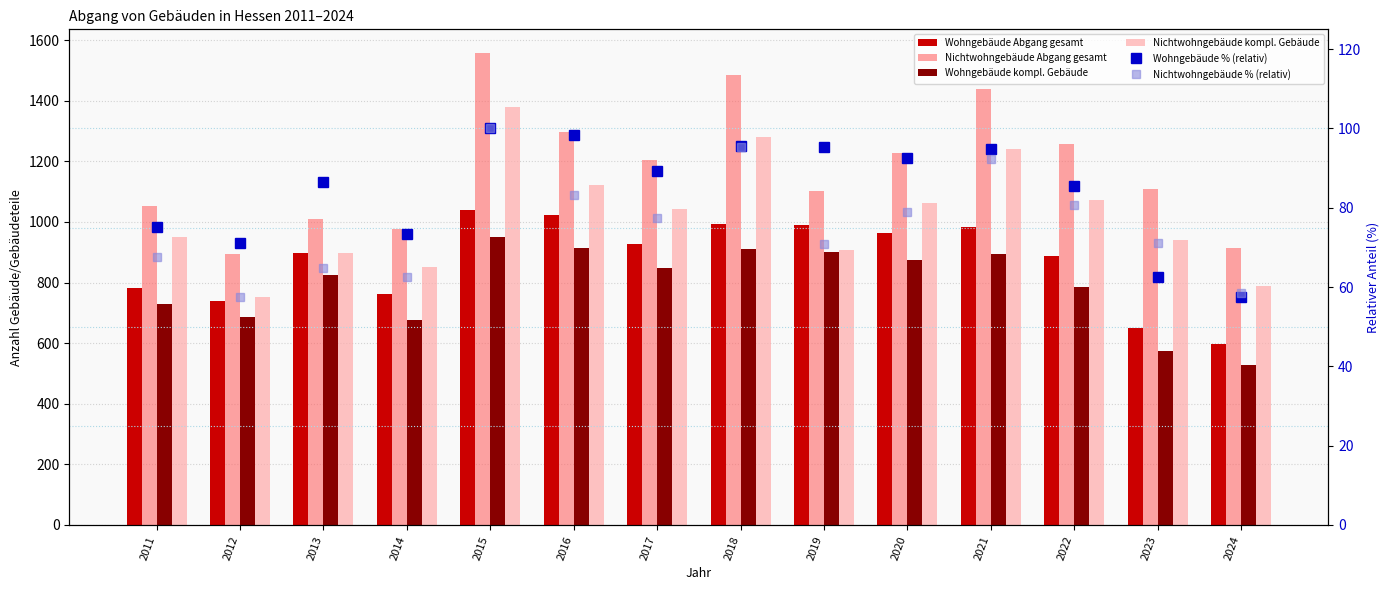

How many data points in Nichtwohngebäude Abgang gesamt are less than 1206?

7